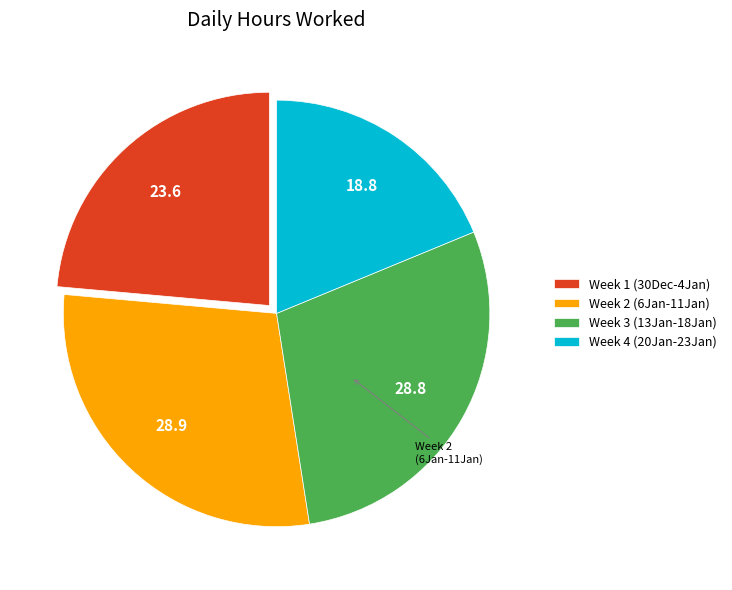

How many slices are in this pie chart?

4